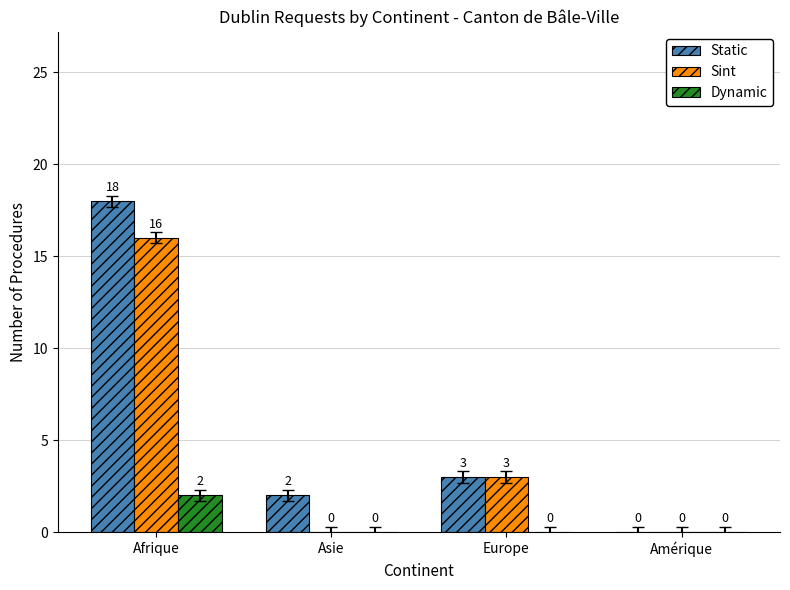

The Dynamic series shows 1 at Amérique. True or false?

False